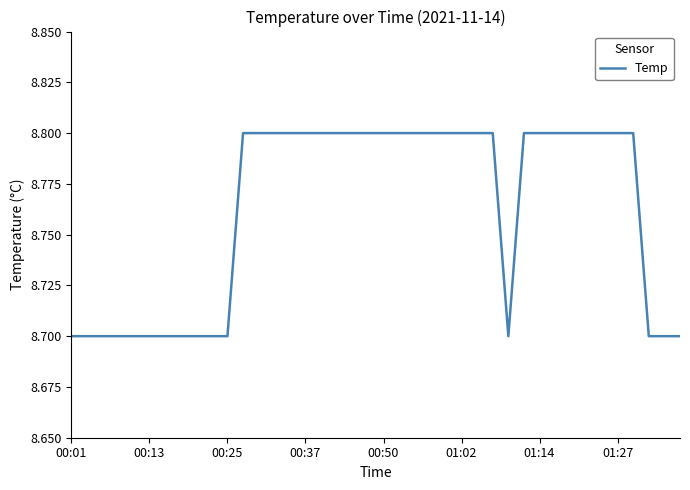

Reading right to left, what are all the values shown in this chart?

8.7	8.7	8.7	8.8	8.8	8.8	8.8	8.8	8.8	8.8	8.8	8.7	8.8	8.8	8.8	8.8	8.8	8.8	8.8	8.8	8.8	8.8	8.8	8.8	8.8	8.8	8.8	8.8	8.8	8.7	8.7	8.7	8.7	8.7	8.7	8.7	8.7	8.7	8.7	8.7